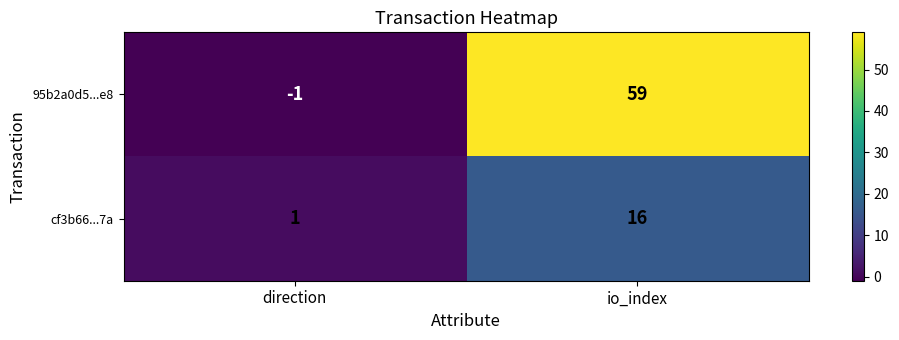

What is the difference between the highest and lowest values at io_index?

43